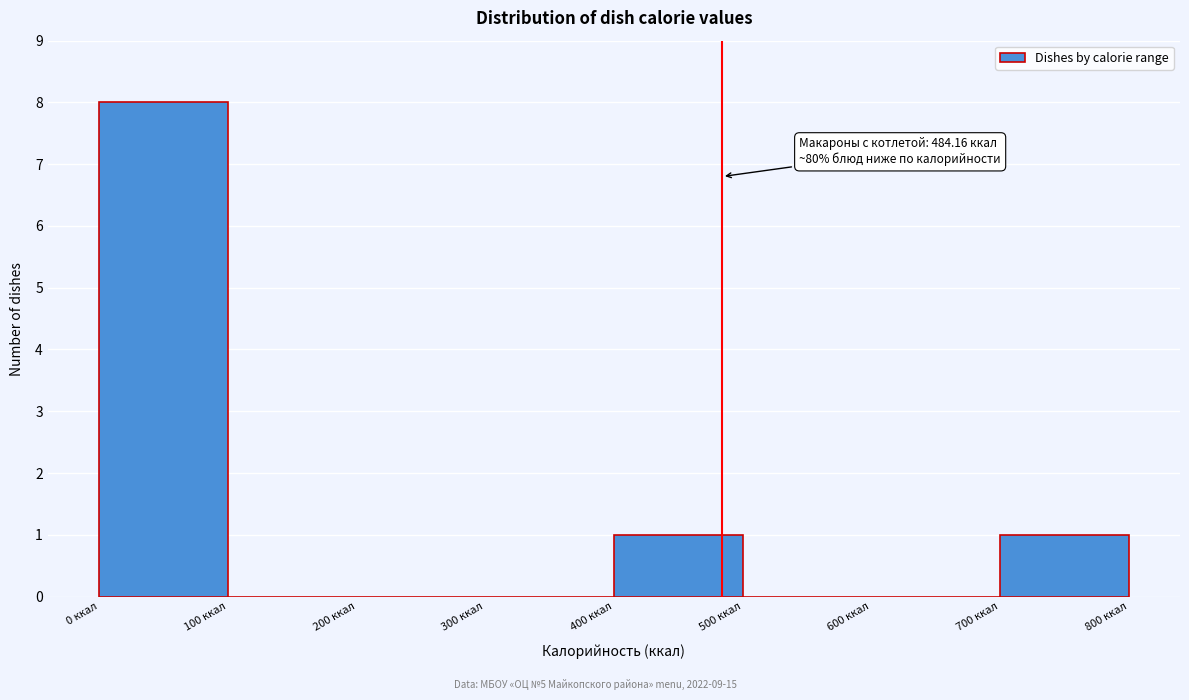

Which range on the x-axis has the tallest bar?

0 to 100